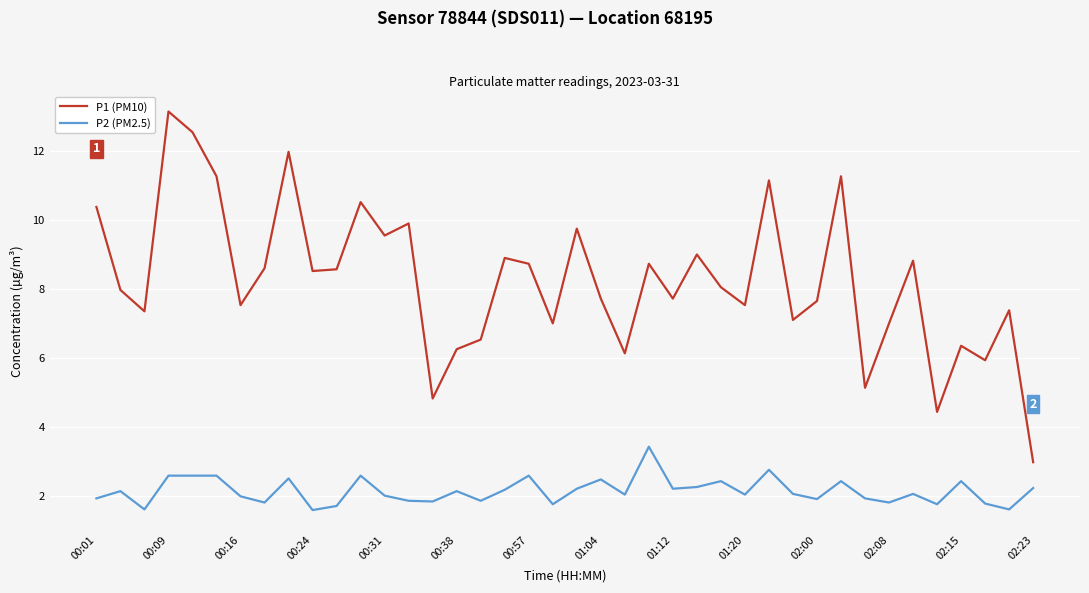

What is the maximum value shown in the chart?

13.2